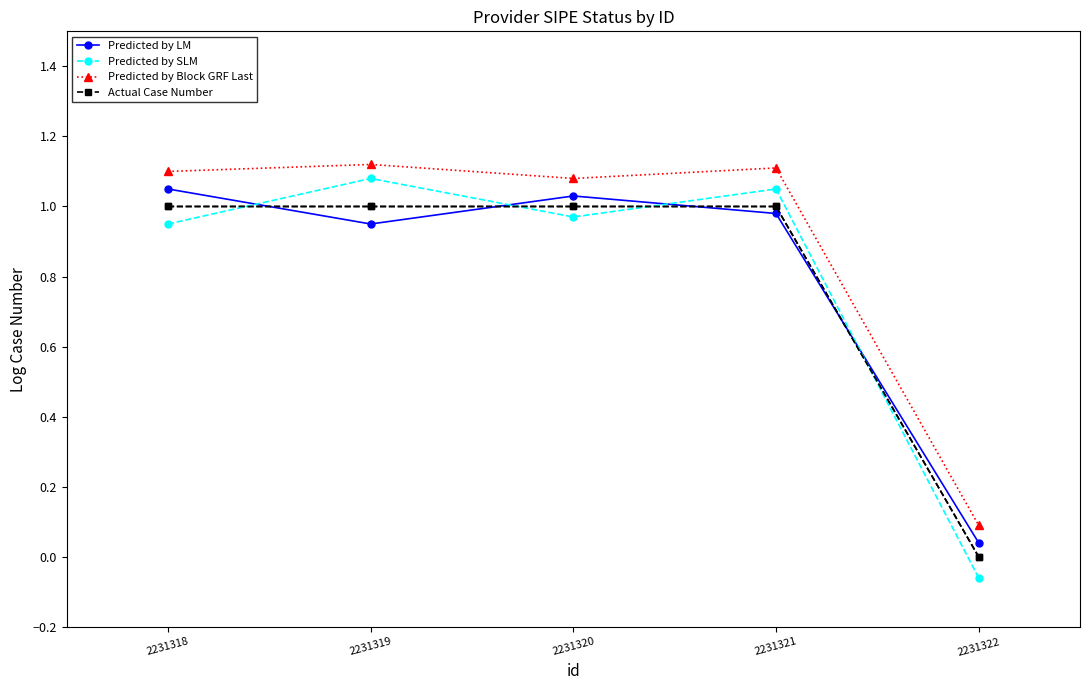

Which series has the largest total across all categories?

Predicted by Block GRF Last